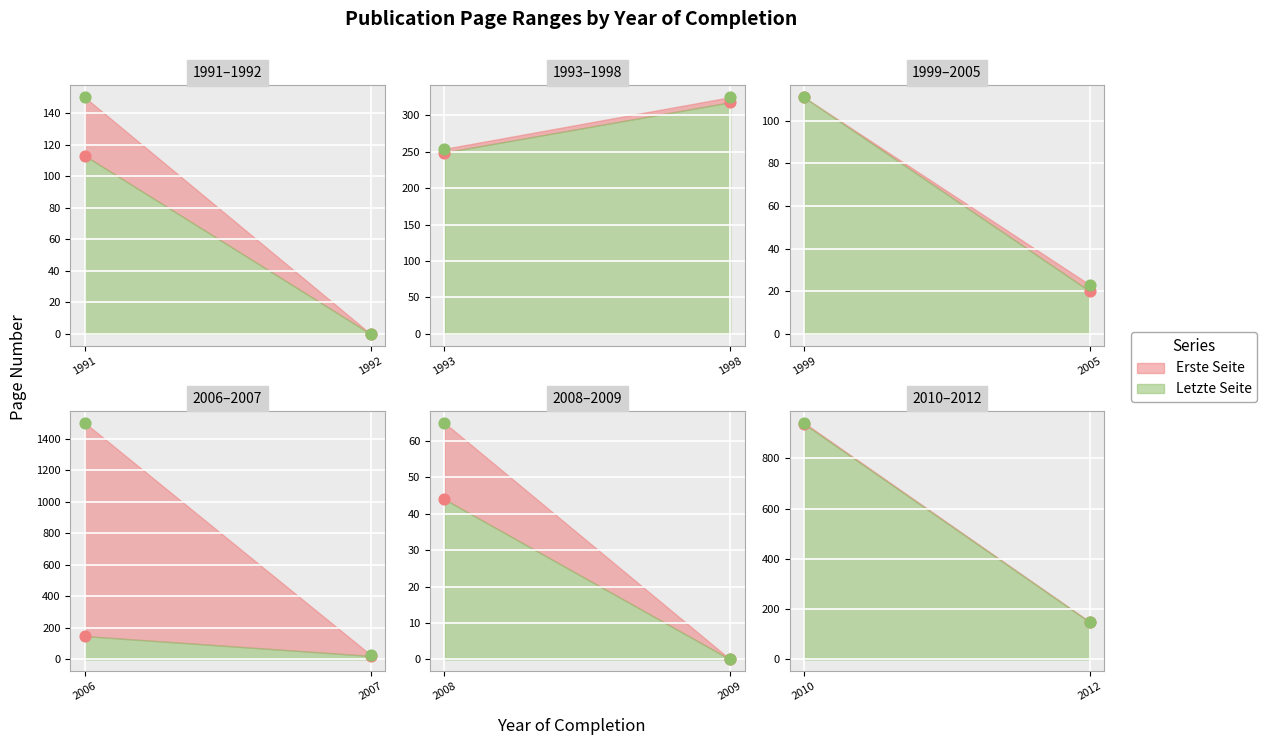

What are all the series names shown in the legend?

Erste Seite, Letzte Seite